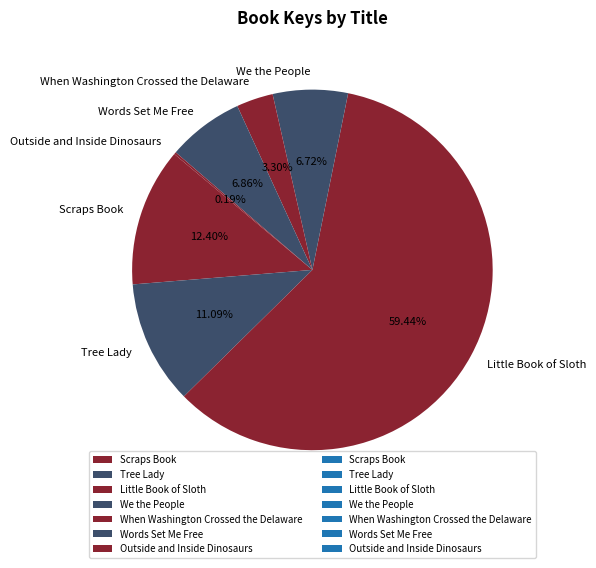

To the nearest percent, what is the difference between the largest and smallest slice percentages?

59%